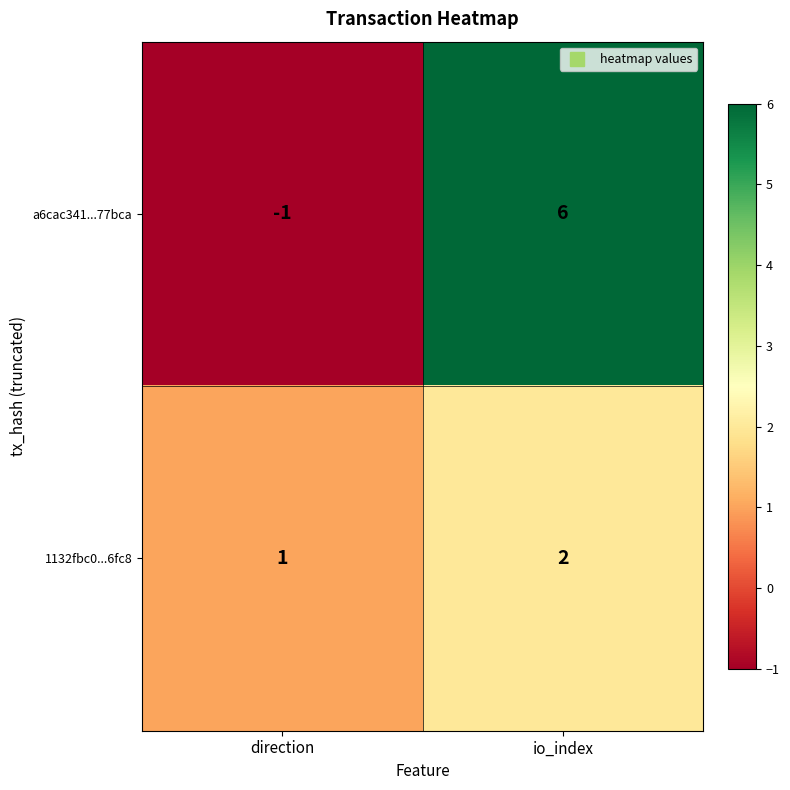

How many values in a6cac341...77bca are above zero?

1